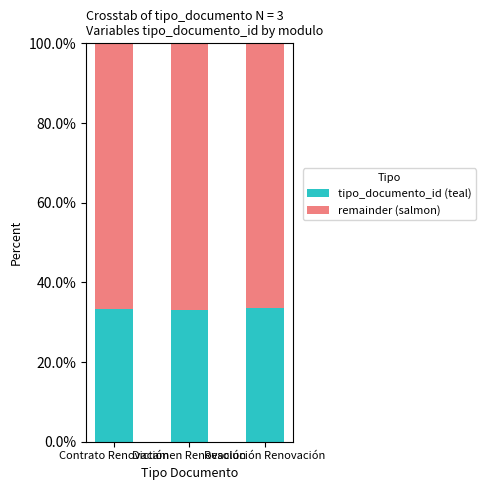

What is the maximum value for tipo_documento_id (teal)?

33.5